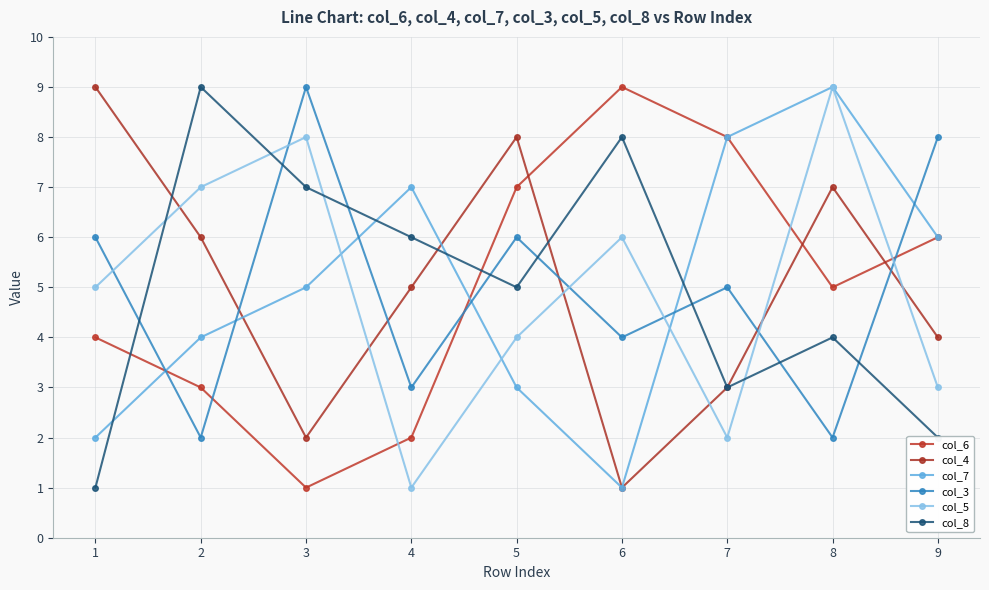

Where is col_7 nearest to the value 5?

3